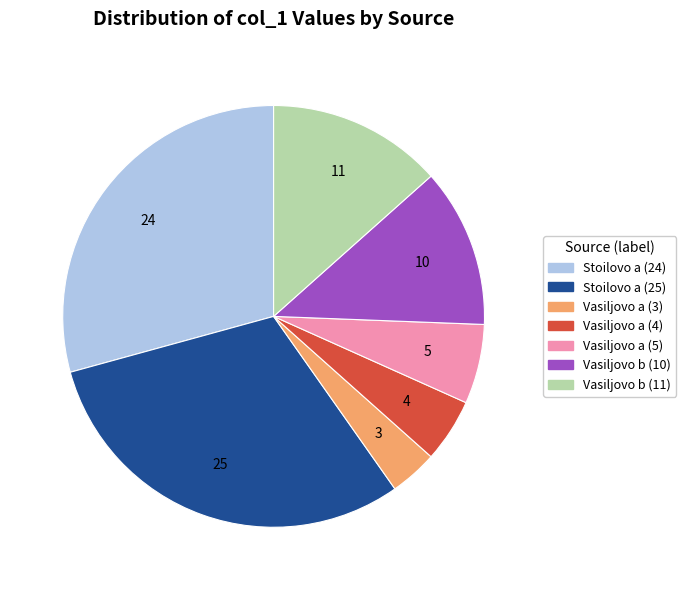

Approximately how many times larger is the value at Vasiljovo a (4) compared to Vasiljovo a (3)?

1.3